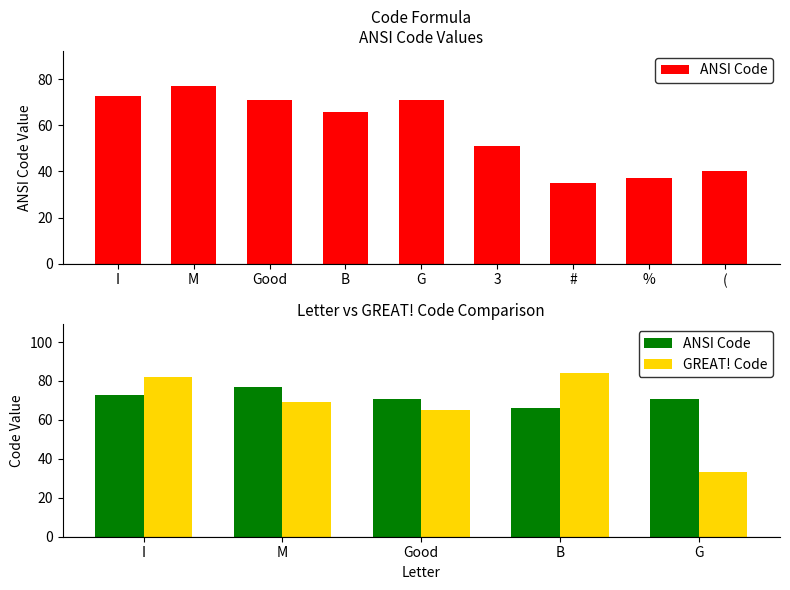

What is the sum of all ANSI Code values?

358